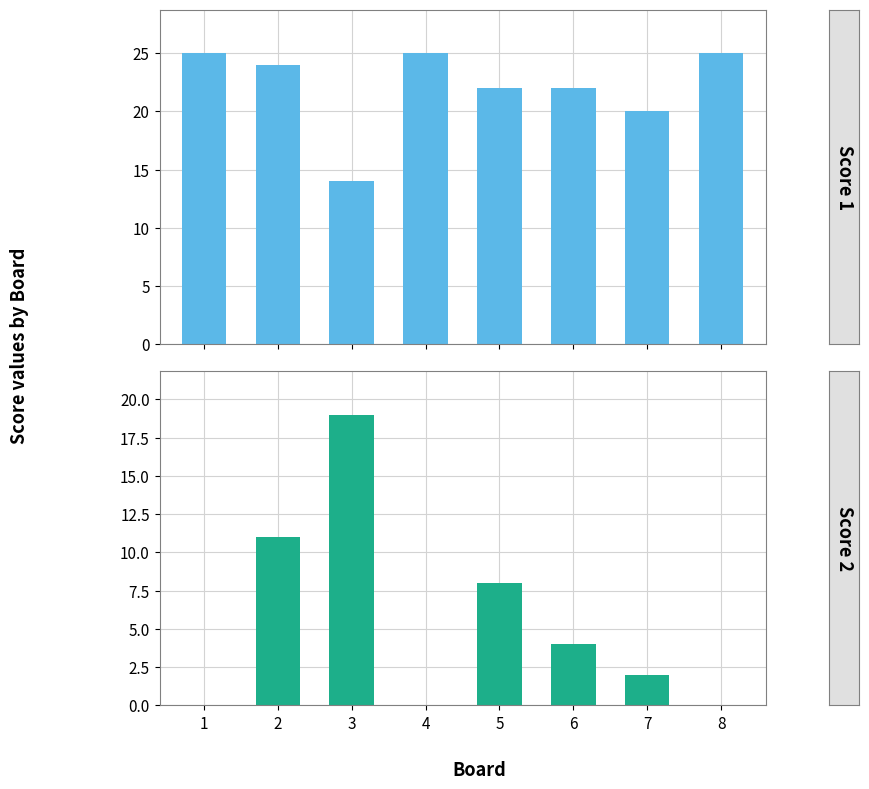

Reading left to right, what are all the values shown in this chart?

Score 1: 25	24	14	25	22	22	20	25
Score 2: 0	11	19	0	8	4	2	0